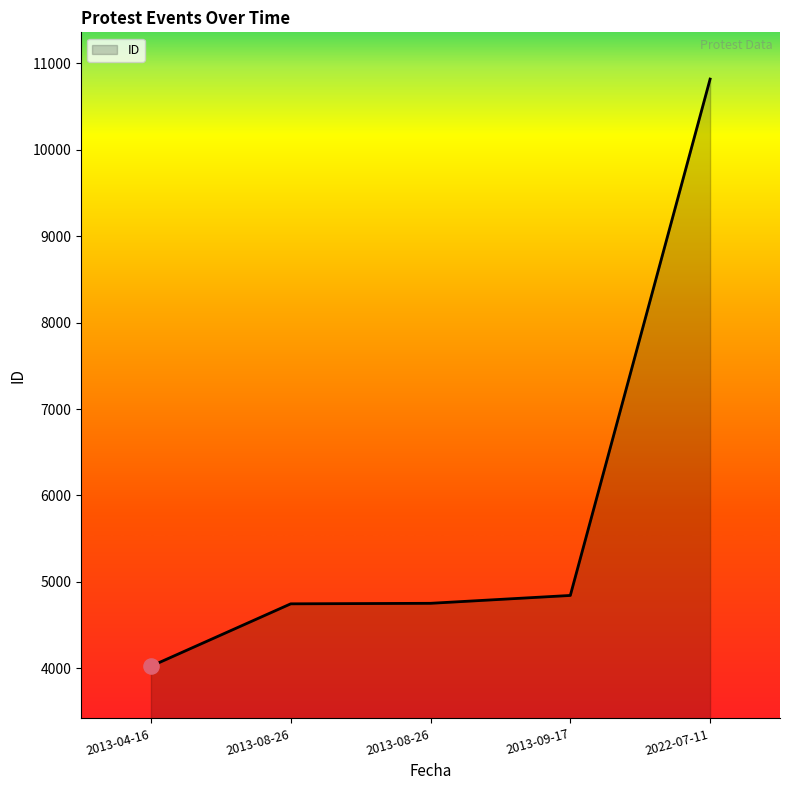

How many lines are shown in the chart?

1